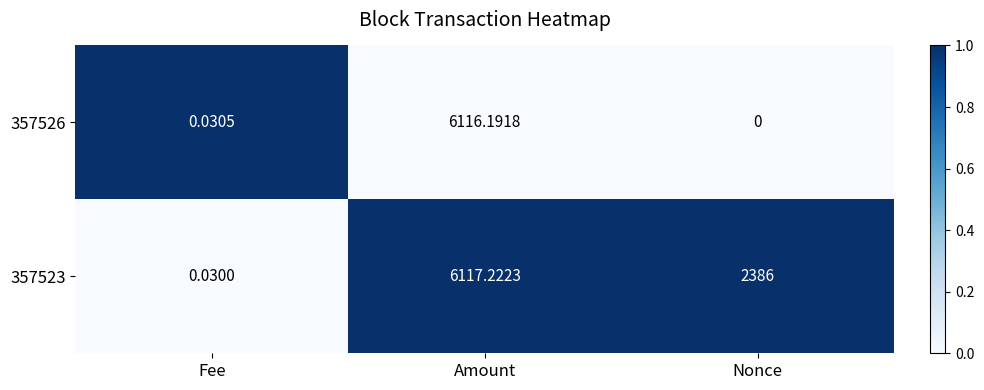

Which series has the largest total across all categories?

357523